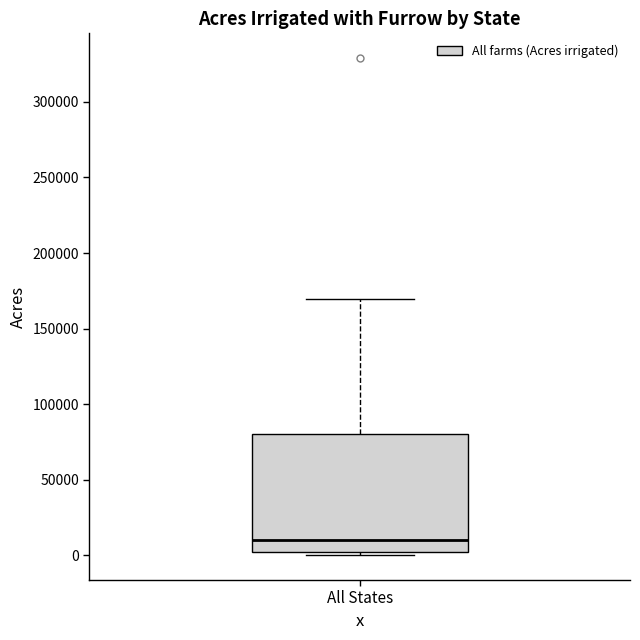

Where is the lower edge of the box for All States on the y-axis? The values are not printed on the chart, so give them approximately, as read against the axis.

0